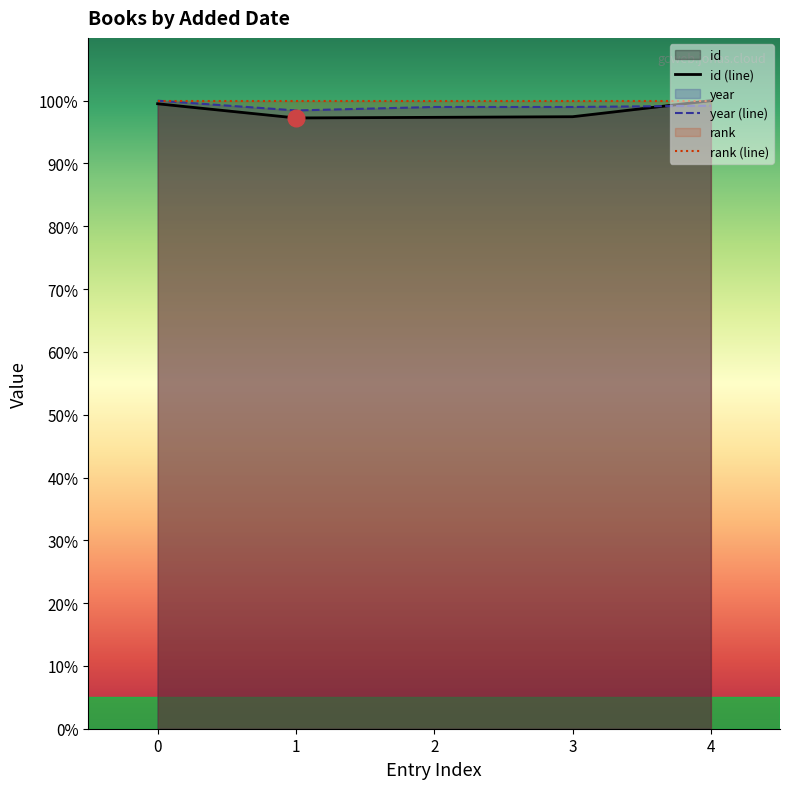

How many interior local valleys does the year series have?

1